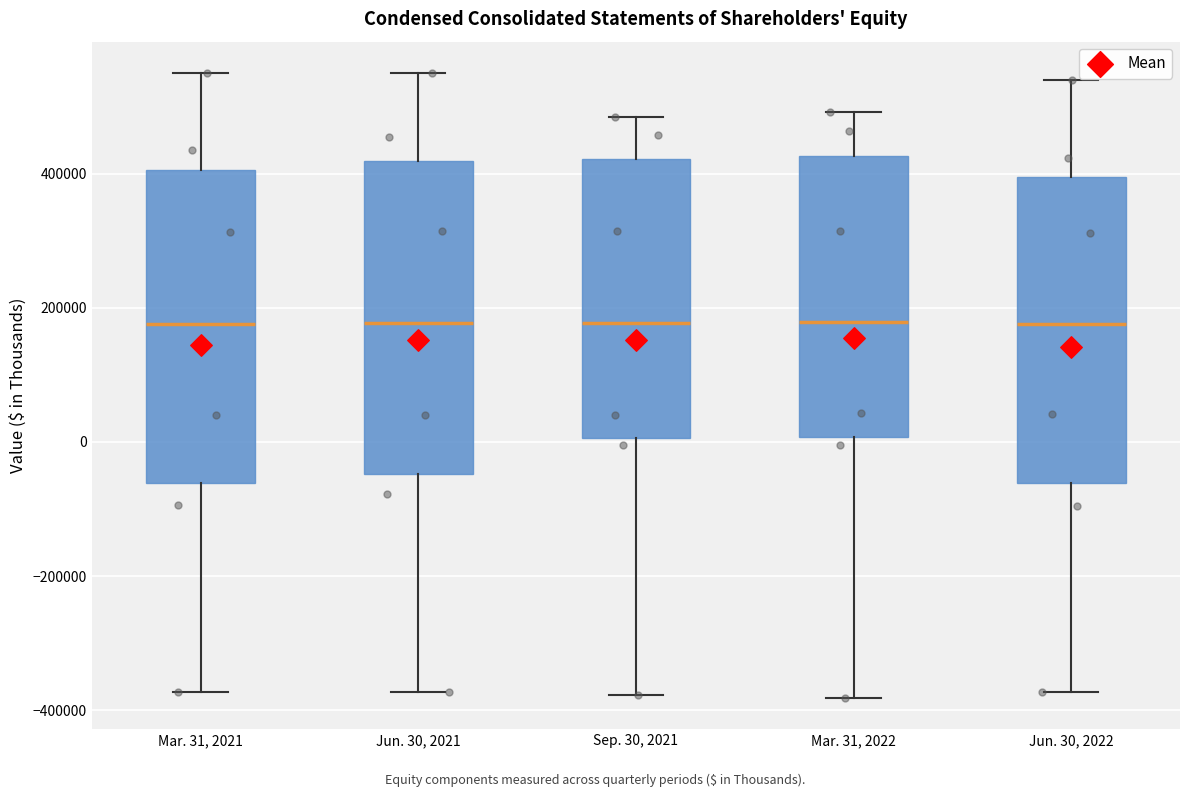

Reading left to right, transcribe this box plot: for each box, give where its median line is, the range the box spans, and where its two whiskers end, as read against the y-axis. The values are not printed on the chart, so give them approximately, as read against the axis.

Mar. 31, 2021: median 180000, box -60000 to 400000, whiskers -380000 to 540000
Jun. 30, 2021: median 180000, box -40000 to 420000, whiskers -380000 to 540000
Sep. 30, 2021: median 180000, box 0 to 420000, whiskers -380000 to 480000
Mar. 31, 2022: median 180000, box 0 to 420000, whiskers -380000 to 500000
Jun. 30, 2022: median 180000, box -60000 to 400000, whiskers -380000 to 540000